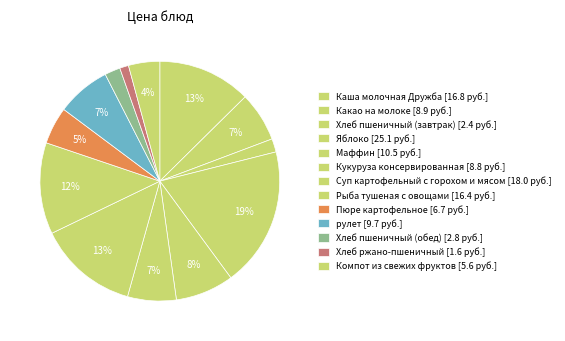

Combined, do Хлеб пшеничный (обед) and Суп картофельный с горохом и мясом account for over 50%?

No